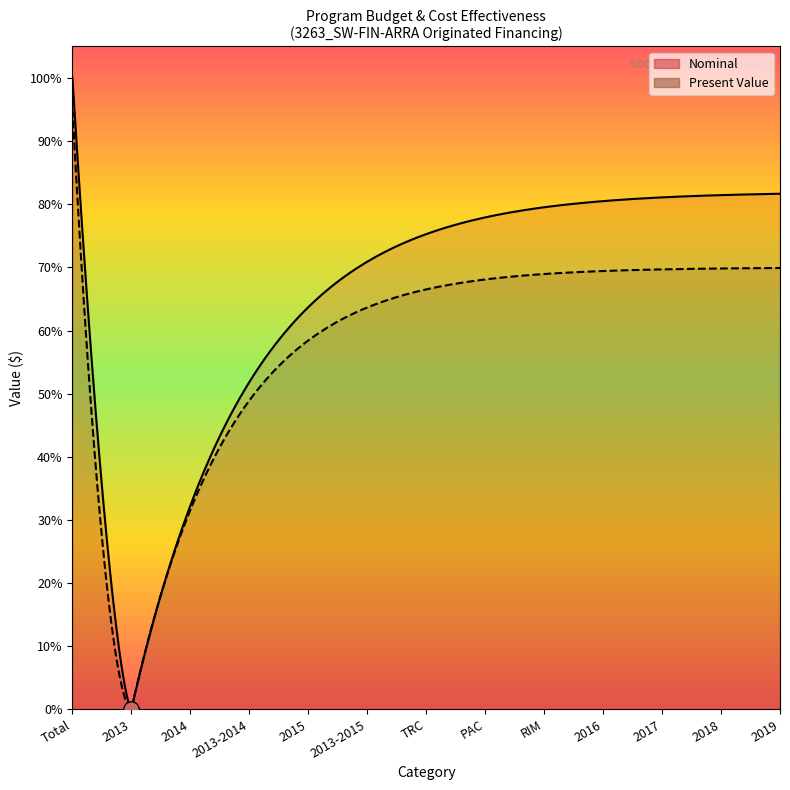

At which category is the sum across all series the highest?

Total